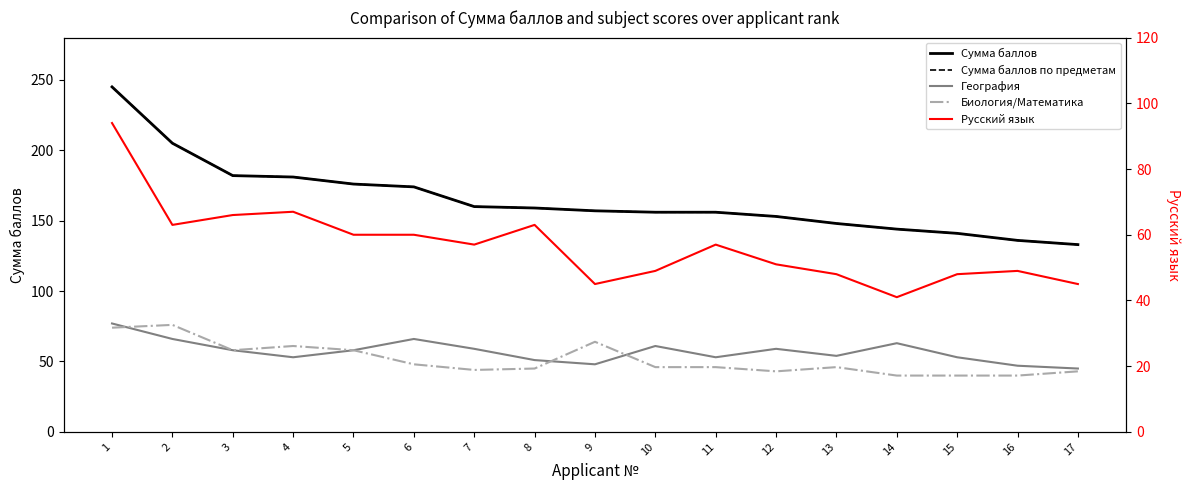

How many data points in Русский язык are above 57?

7